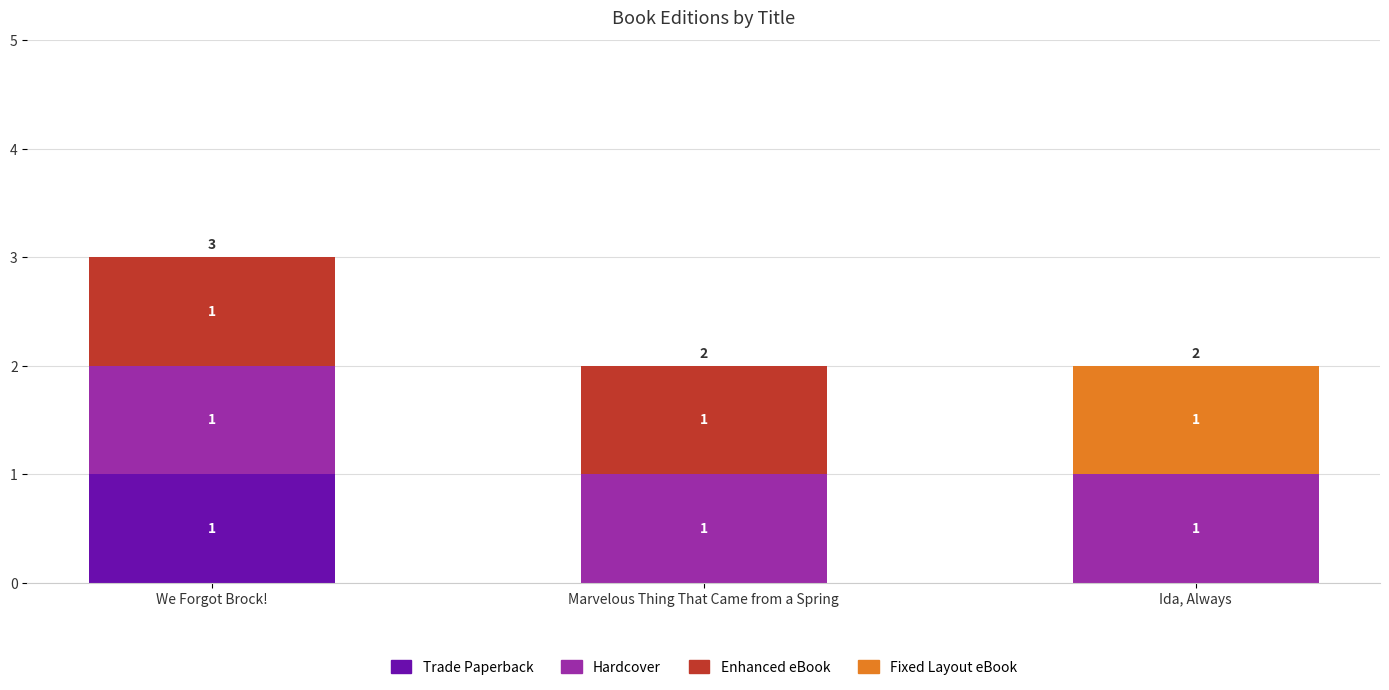

Are the bars horizontal?

No